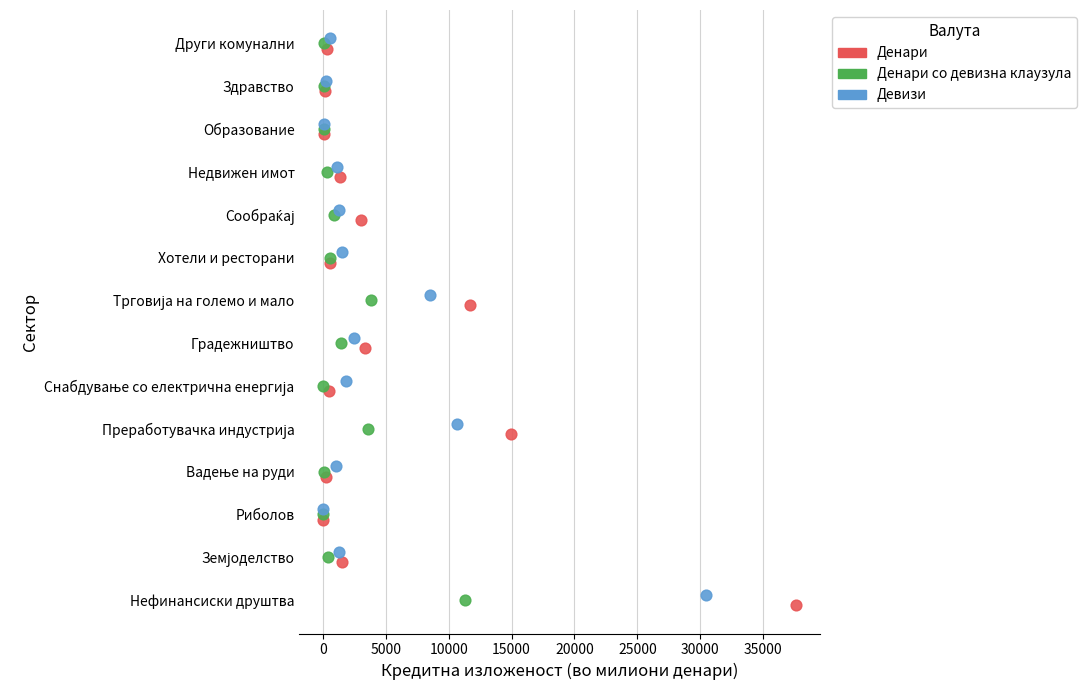

What are all the series names shown in the legend?

Денари, Денари со девизна клаузула, Девизи